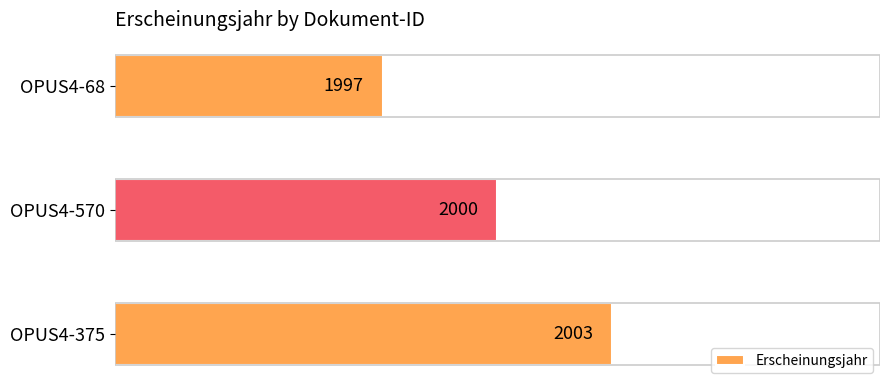

At which category does the chart reach its peak across all series?

OPUS4-375